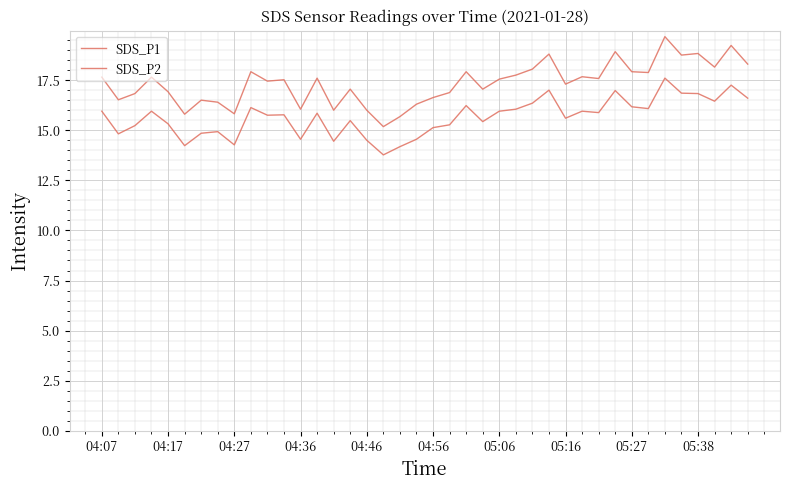

At which category is the sum across all series the highest?

34